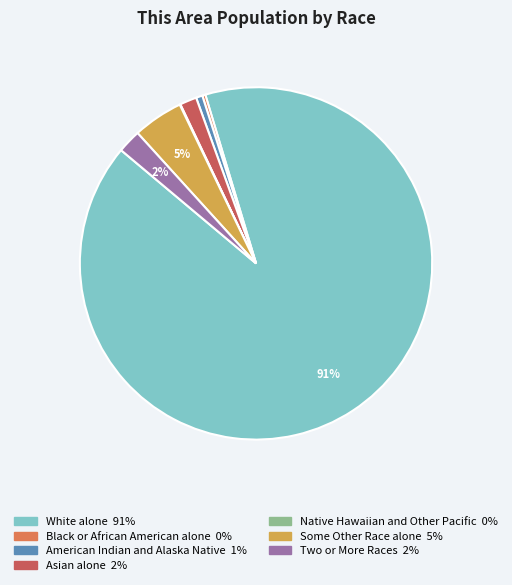

Which has a higher value, Two or More Races or American Indian and Alaska Native?

Two or More Races